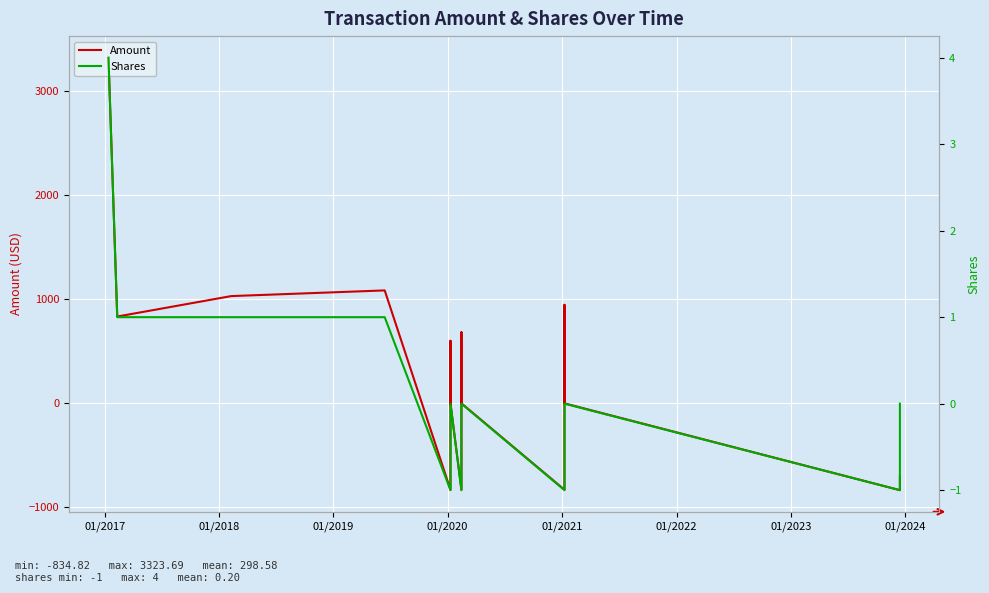

How many times do Shares and Amount cross each other?

7